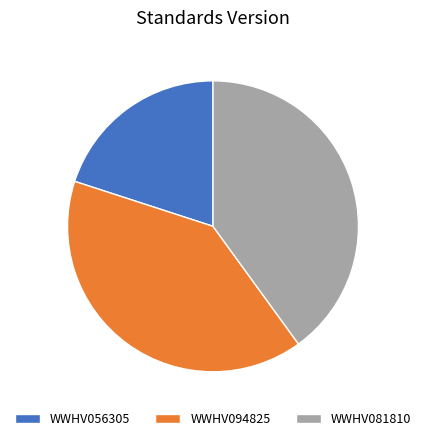

Do WWHV056305 and WWHV094825 together represent more than half of the pie?

Yes